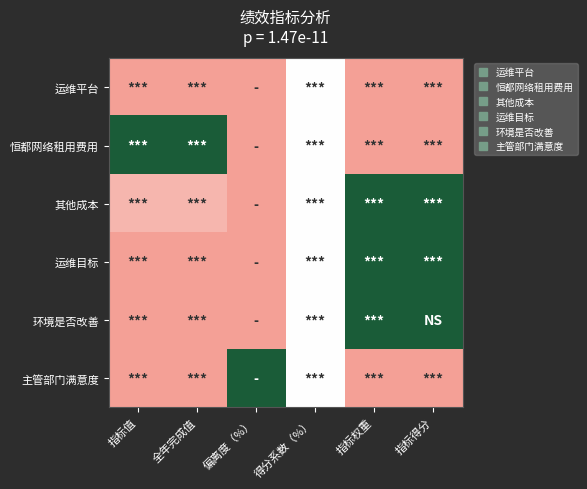

Rank the series by their maximum value, from lowest to highest.

运维平台, 恒都网络租用费用, 其他成本, 运维目标, 环境是否改善, 主管部门满意度